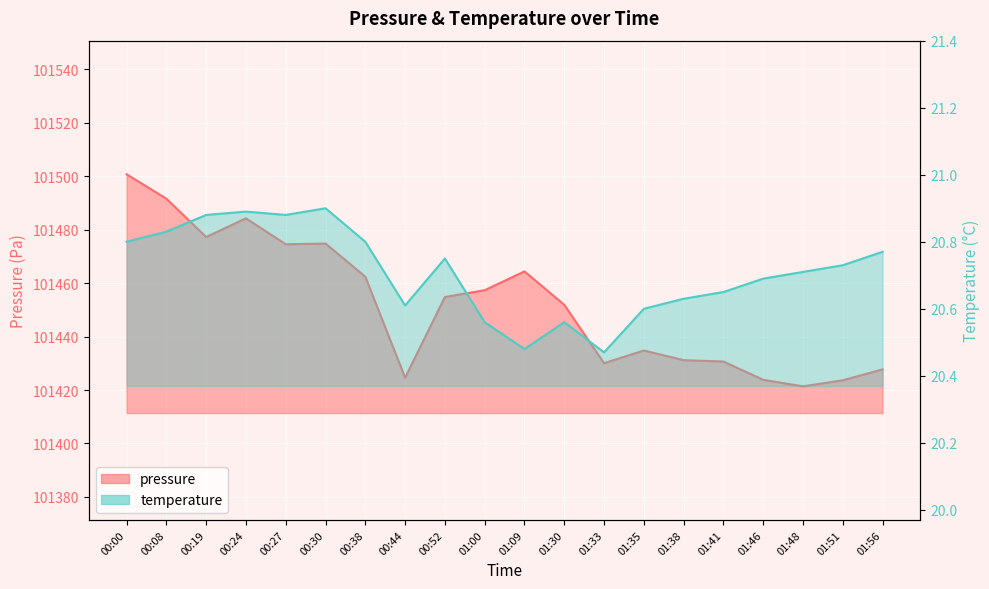

How many distinct data groups are displayed?

2